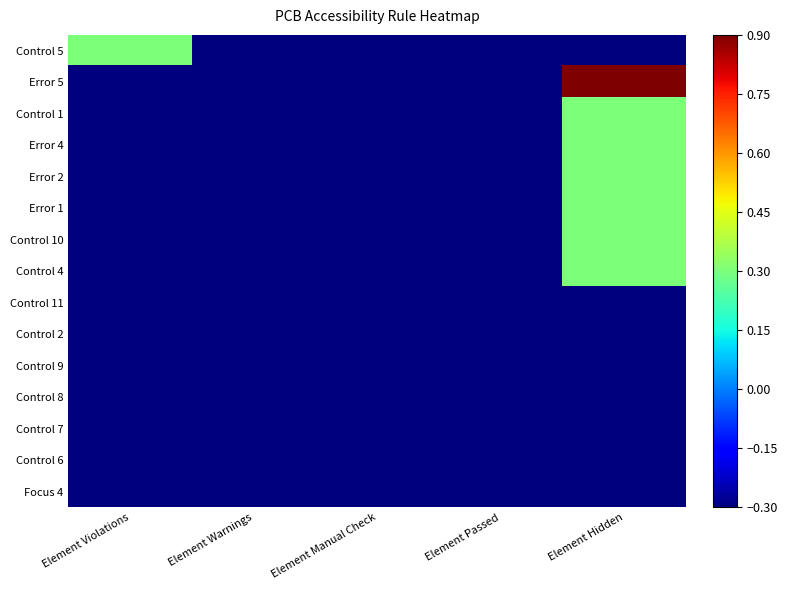

Which has a higher value, Element Violations or Element Hidden?

Element Violations